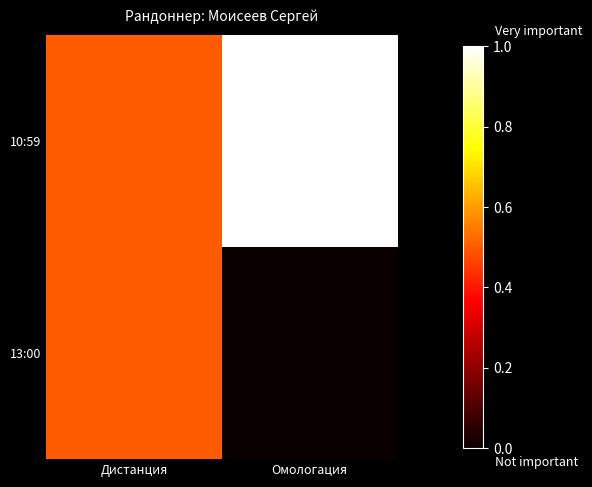

Reading left to right, list all the values displayed in this chart.

10:59: Дистанция=0.5	Омологация=1.0
13:00: Дистанция=0.5	Омологация=0.0